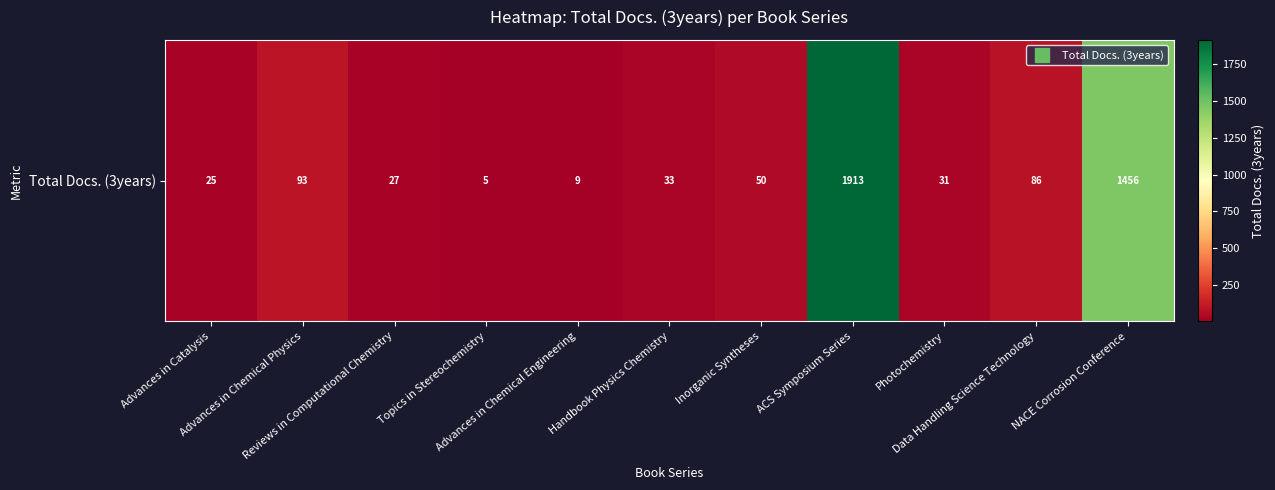

What value does the data have at Data Handling Science Technology, to the nearest 50?

100